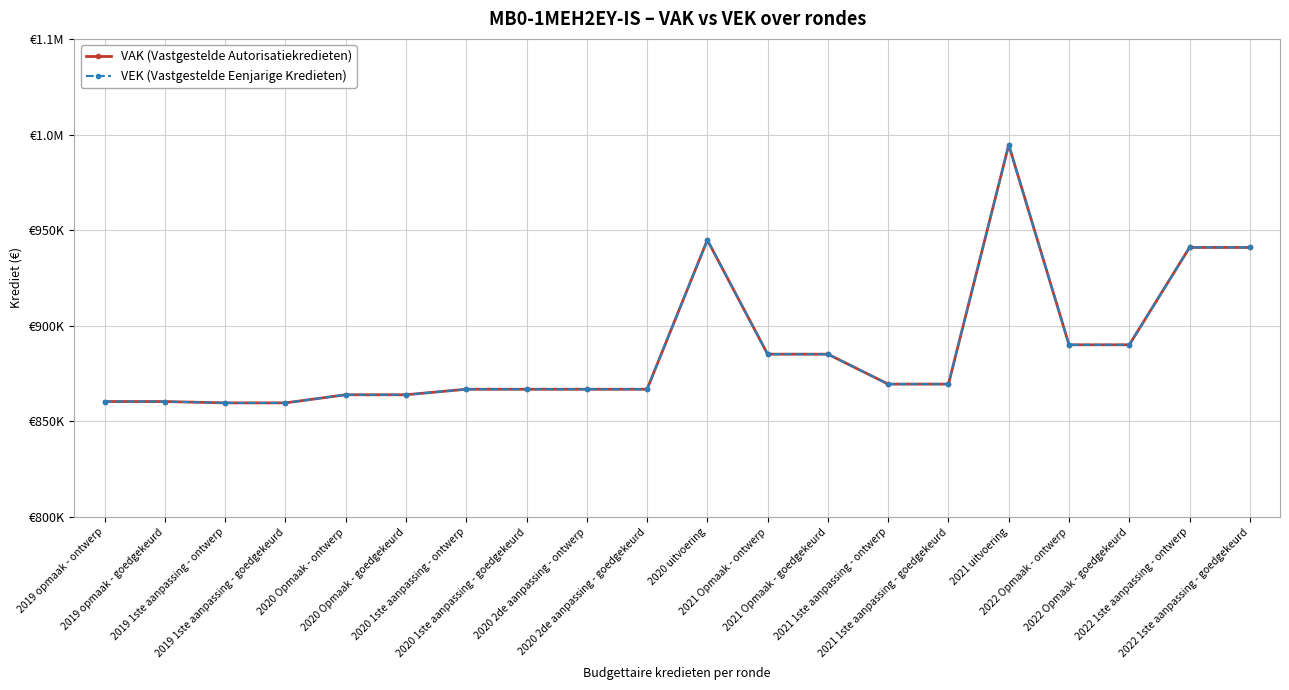

Does the chart have visible grid lines?

Yes